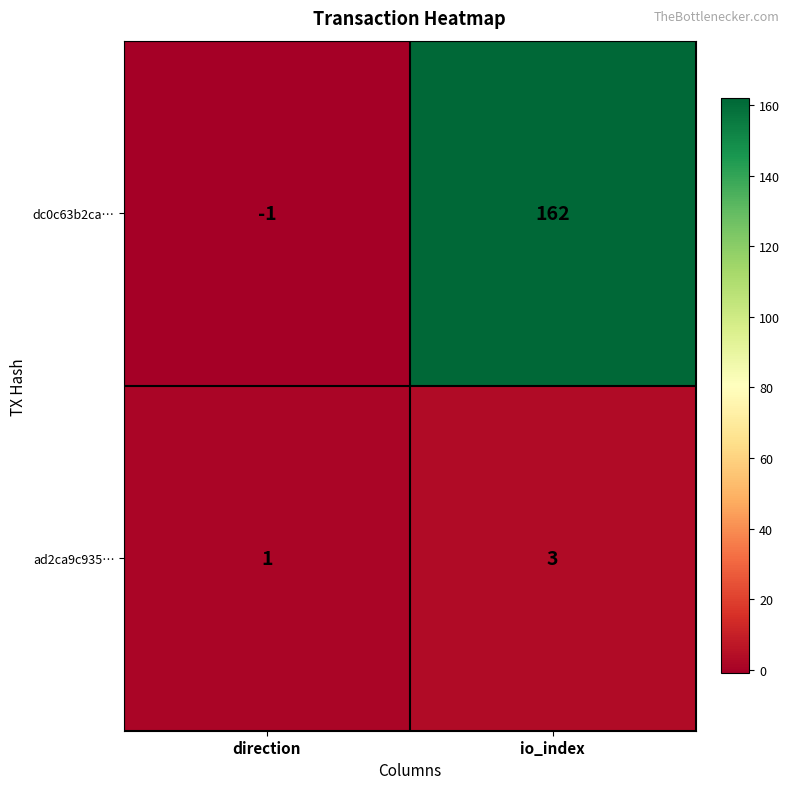

What is the difference between the dc0c63b2ca… values at direction and io_index?

163